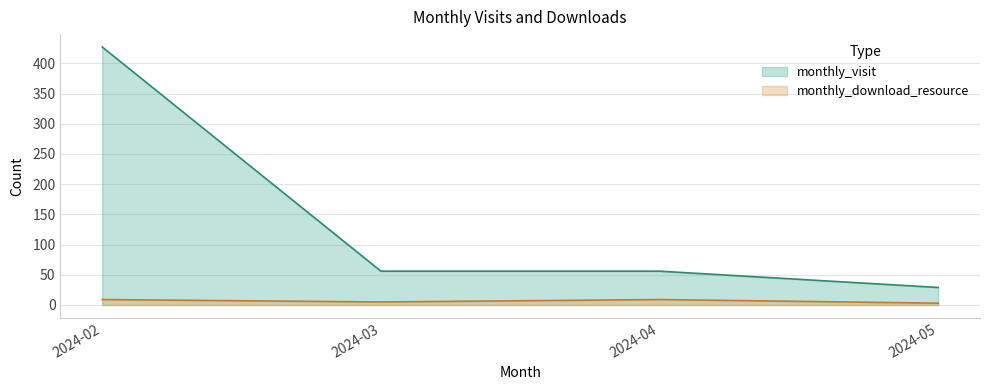

Is it true that monthly_download_resource equals 9 at 2024-02?

True